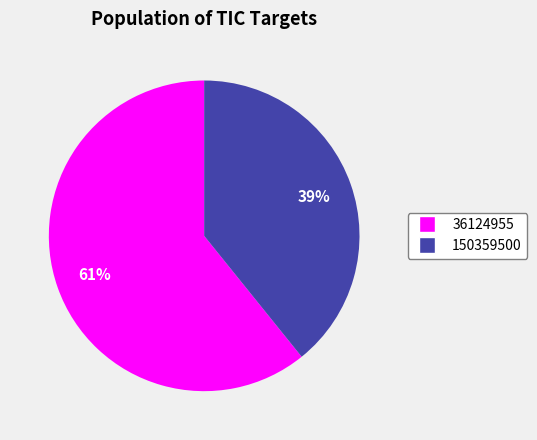

Which category accounts for the majority?

36124955